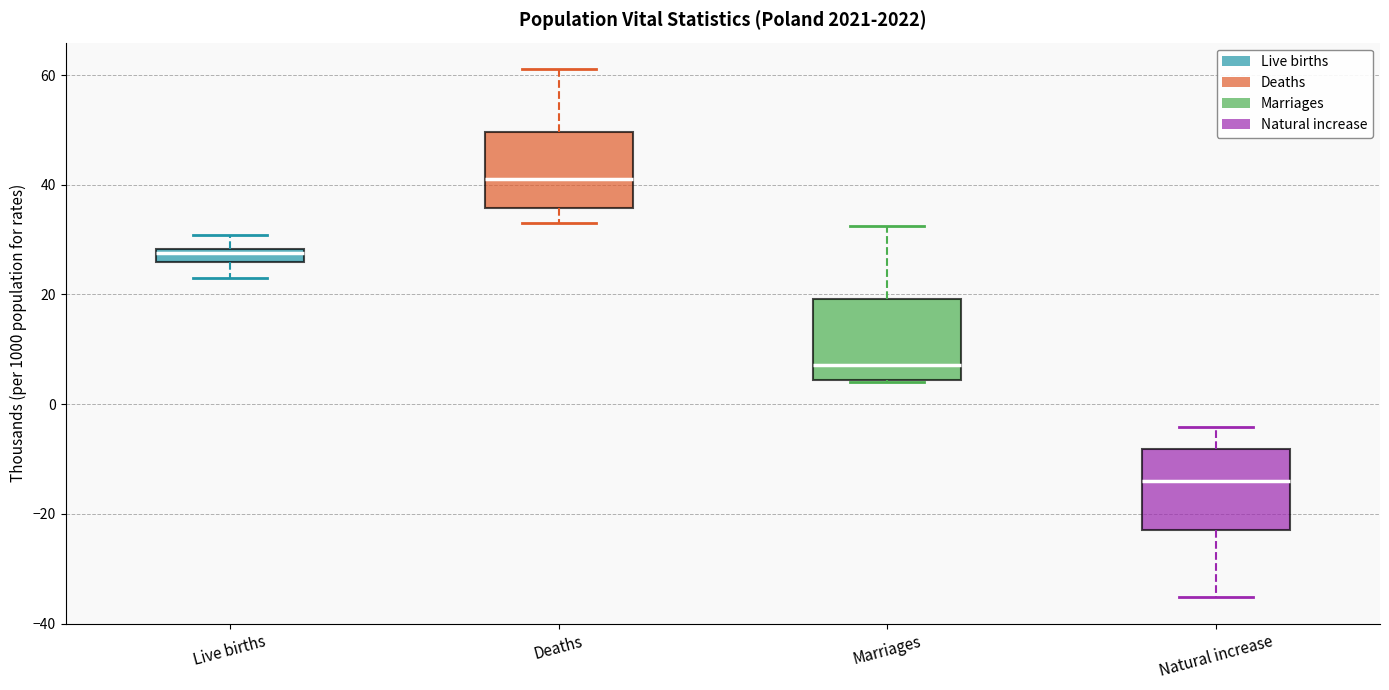

Where does the median line of the box for Marriages sit on the y-axis? The values are not printed on the chart, so give them approximately, as read against the axis.

8